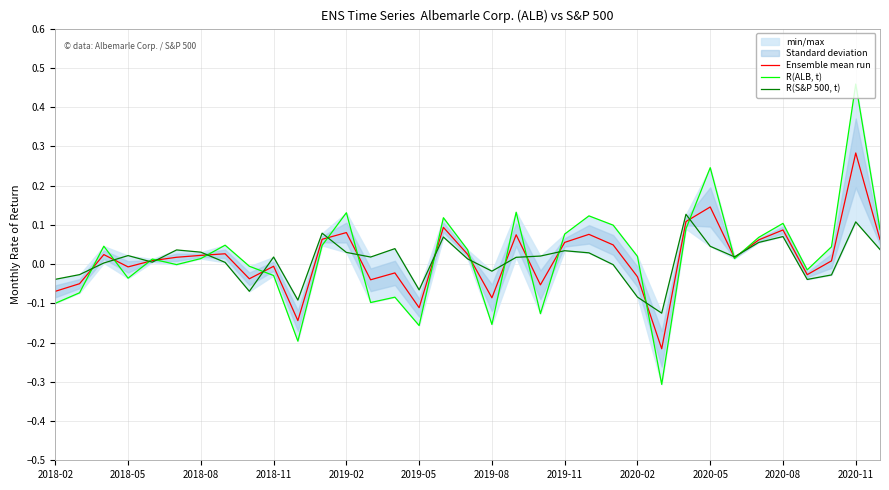

At 14, list the series in order from largest to smallest.

R(S&P 500, t), Ensemble mean run, R(ALB, t)